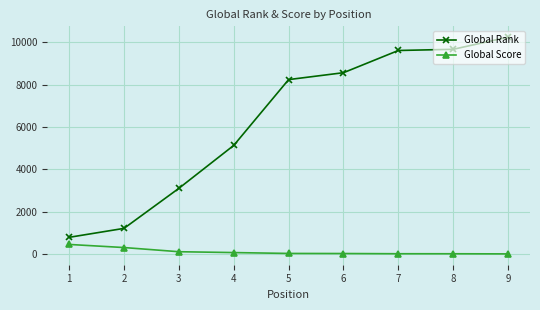

Which series has the largest total across all categories?

Global Rank